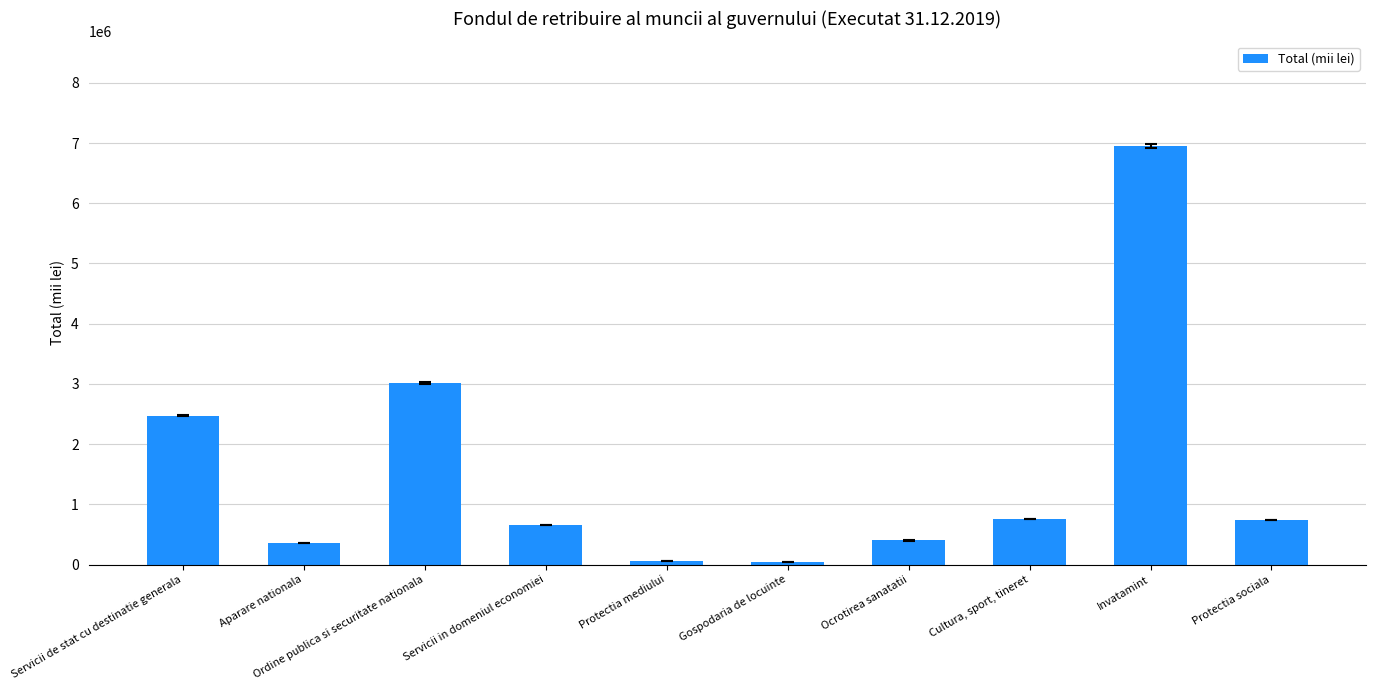

Read the value at Servicii in domeniul economiei.

653871.5